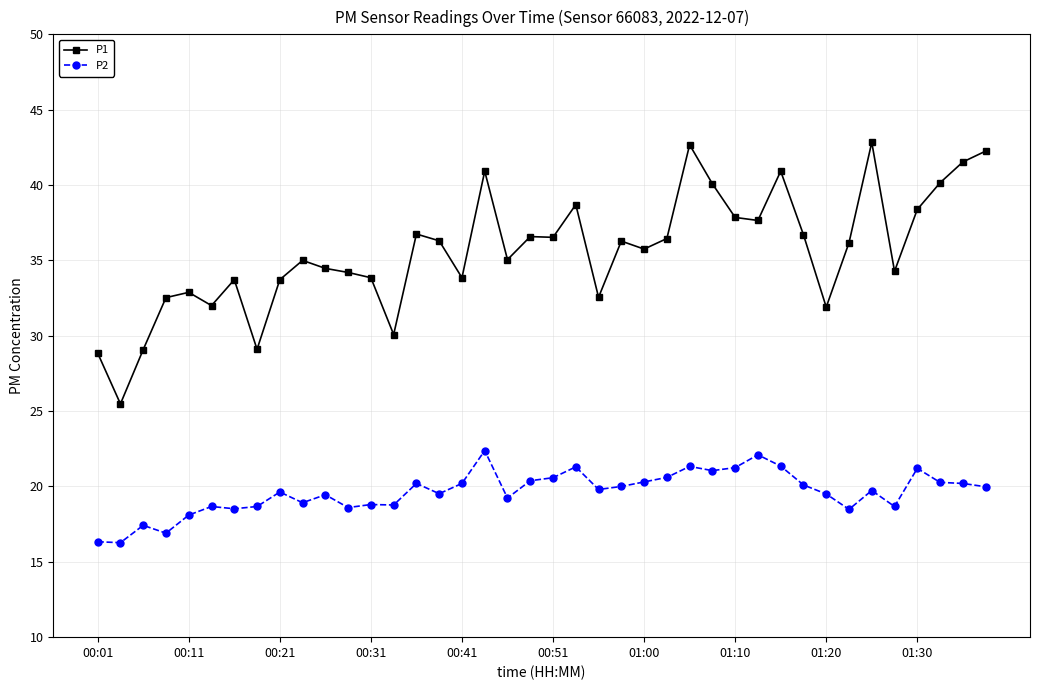

What is the value of the P2 point at the 2nd from the left?

16.3